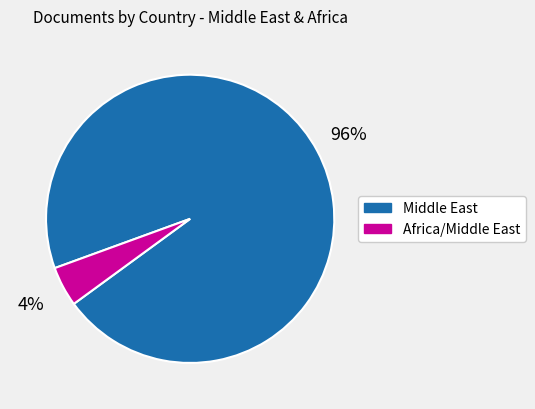

Is there a majority slice in this chart?

Yes